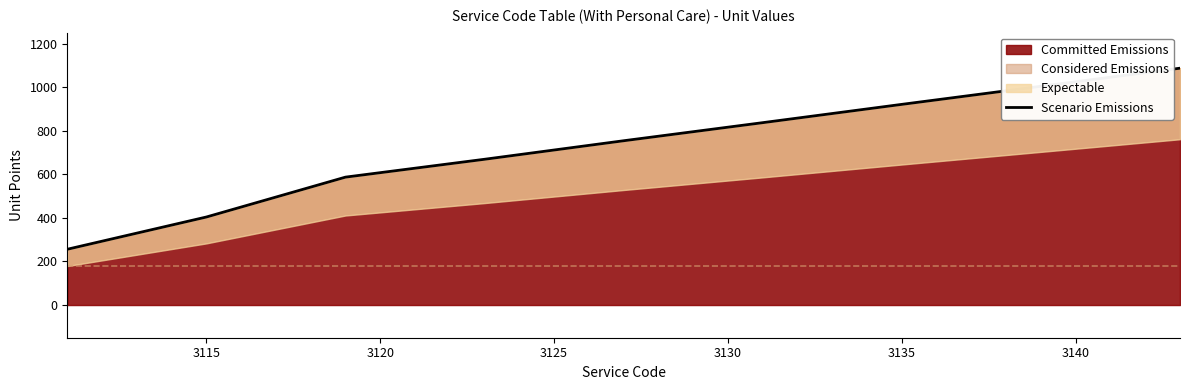

What is the lowest value of the Committed Emissions series?

256